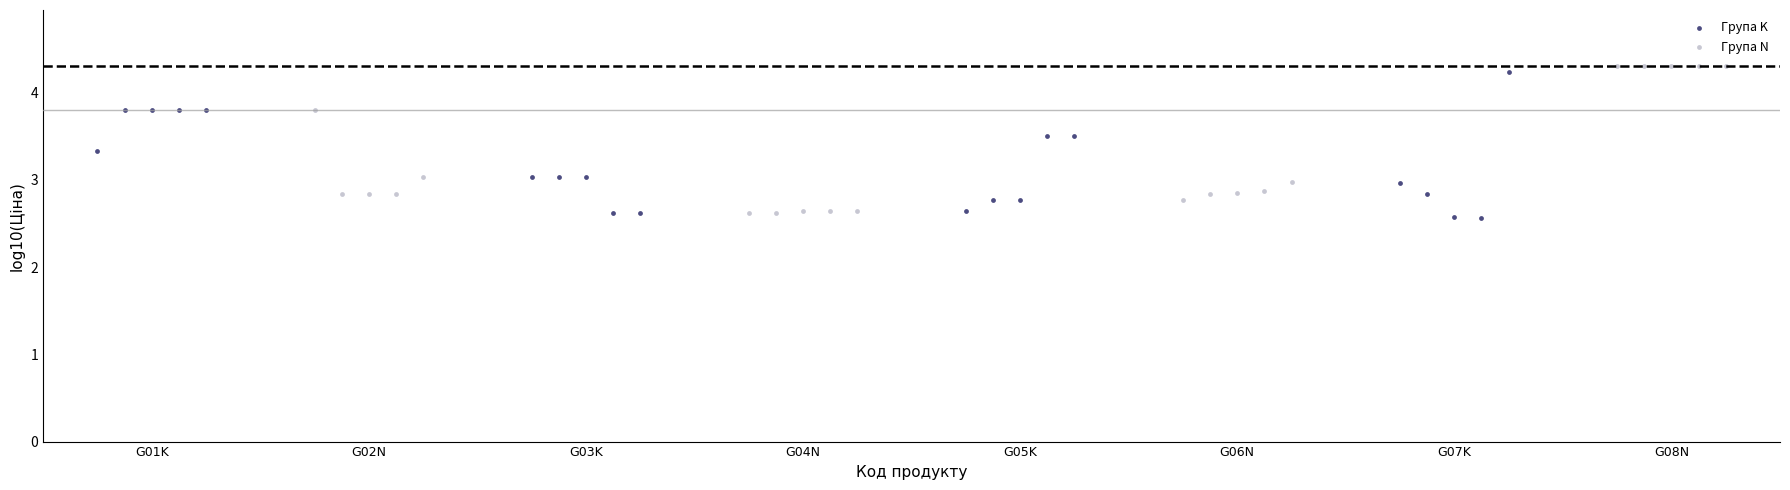

Which series has the widest spread of Y values?

Група N